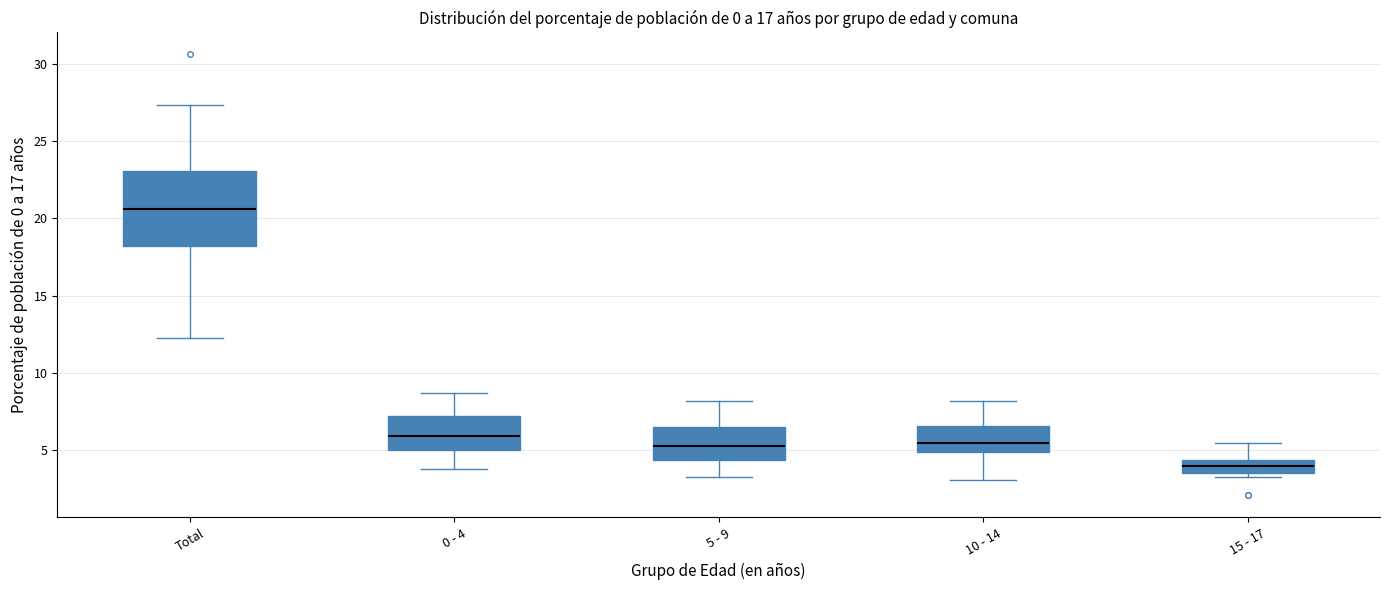

Which box's median line is the lowest?

15 - 17